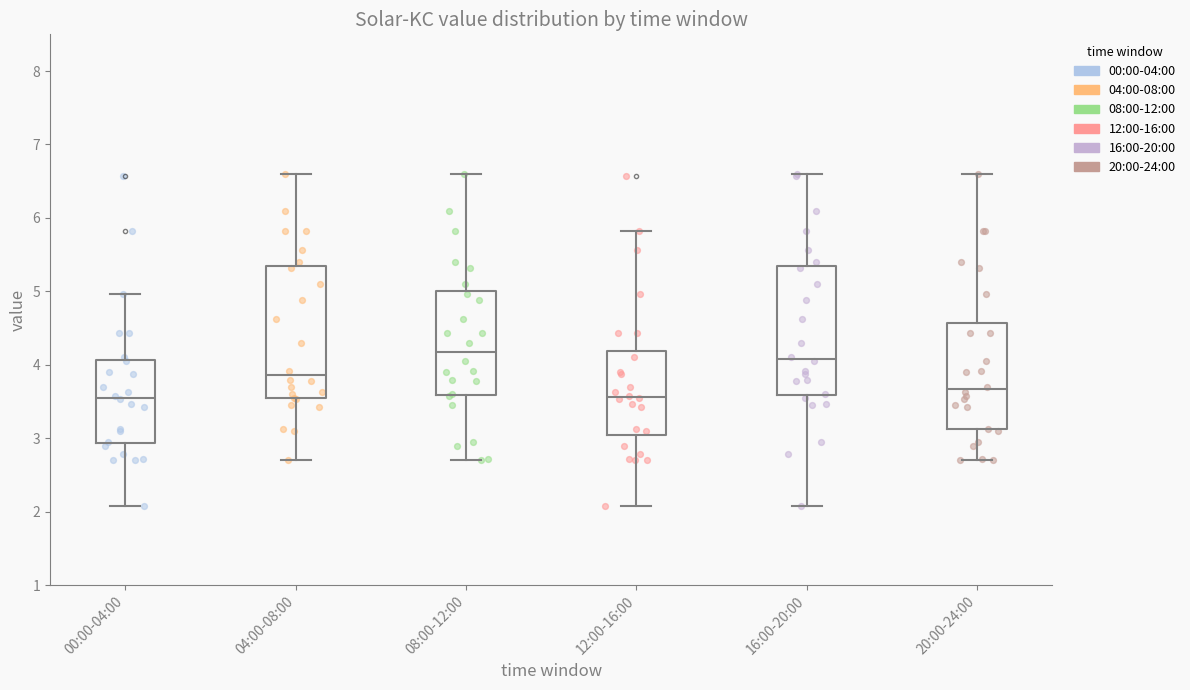

Reading left to right, read every box against the y-axis: the position of its median line, the range the box covers, and the ends of its whiskers. The values are not printed on the chart, so give them approximately, as read against the axis.

00:00-04:00: median 3.6, box 2.9 to 4.1, whiskers 2.1 to 5.0
04:00-08:00: median 3.9, box 3.5 to 5.3, whiskers 2.7 to 6.6
08:00-12:00: median 4.2, box 3.6 to 5.0, whiskers 2.7 to 6.6
12:00-16:00: median 3.6, box 3.1 to 4.2, whiskers 2.1 to 5.8
16:00-20:00: median 4.1, box 3.6 to 5.3, whiskers 2.1 to 6.6
20:00-24:00: median 3.7, box 3.1 to 4.6, whiskers 2.7 to 6.6